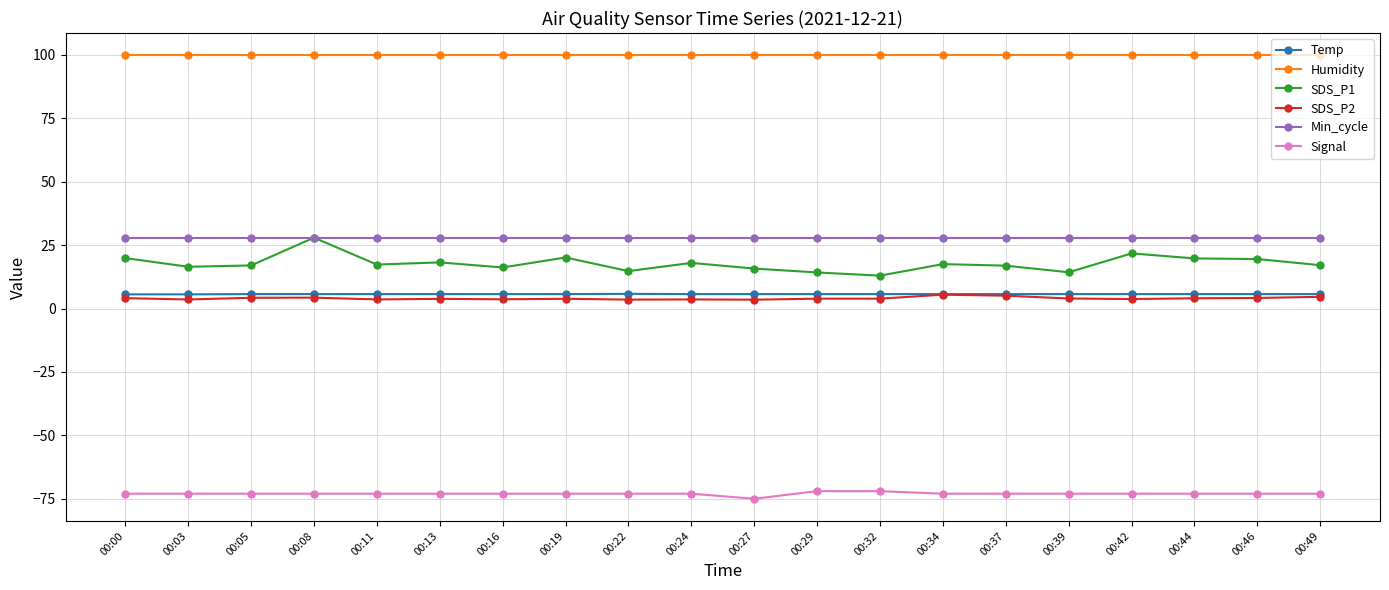

What is the minimum value for SDS_P2?

3.5